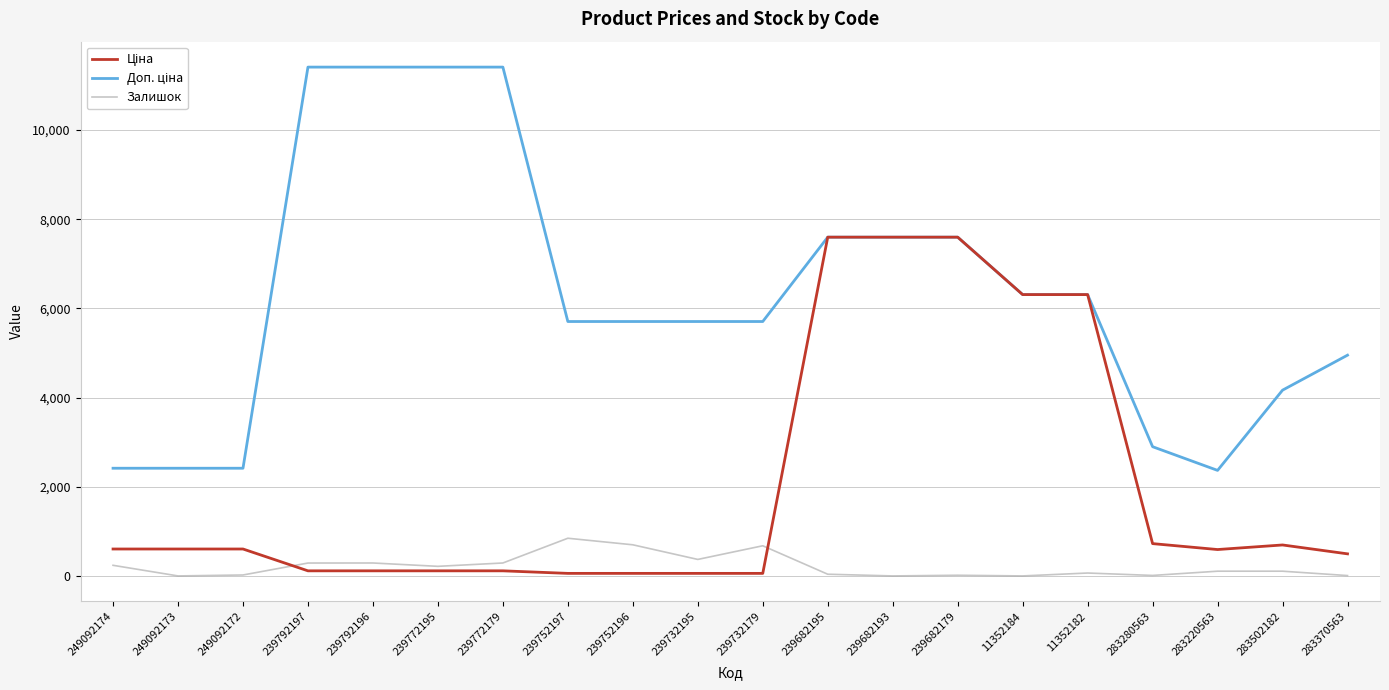

What is the difference between the highest and lowest values at 239772195?

11295.9